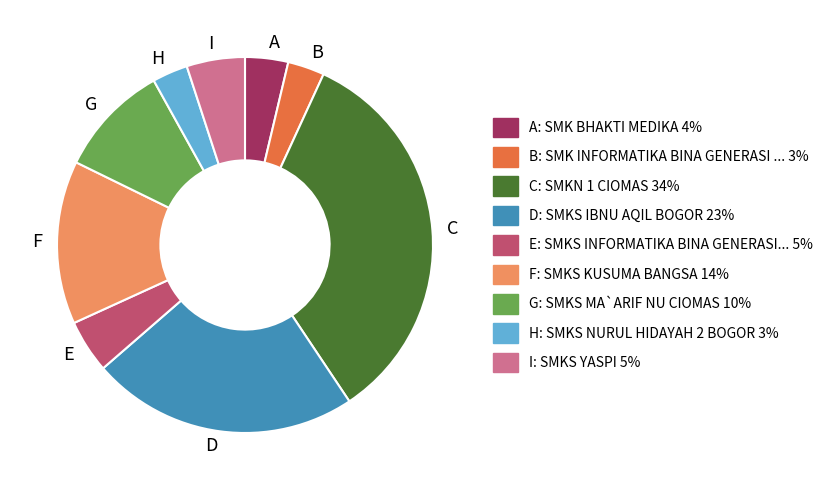

Between G and C, which is larger?

C